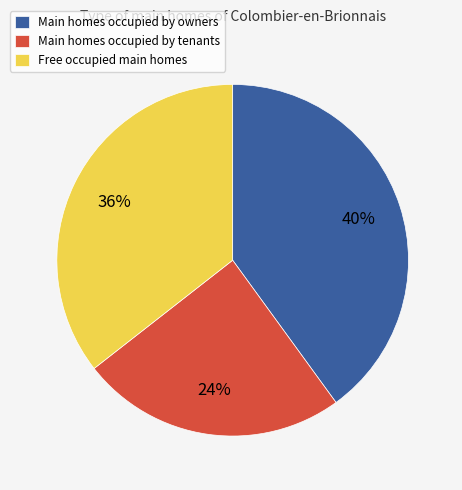

How many segments does this pie chart have?

3